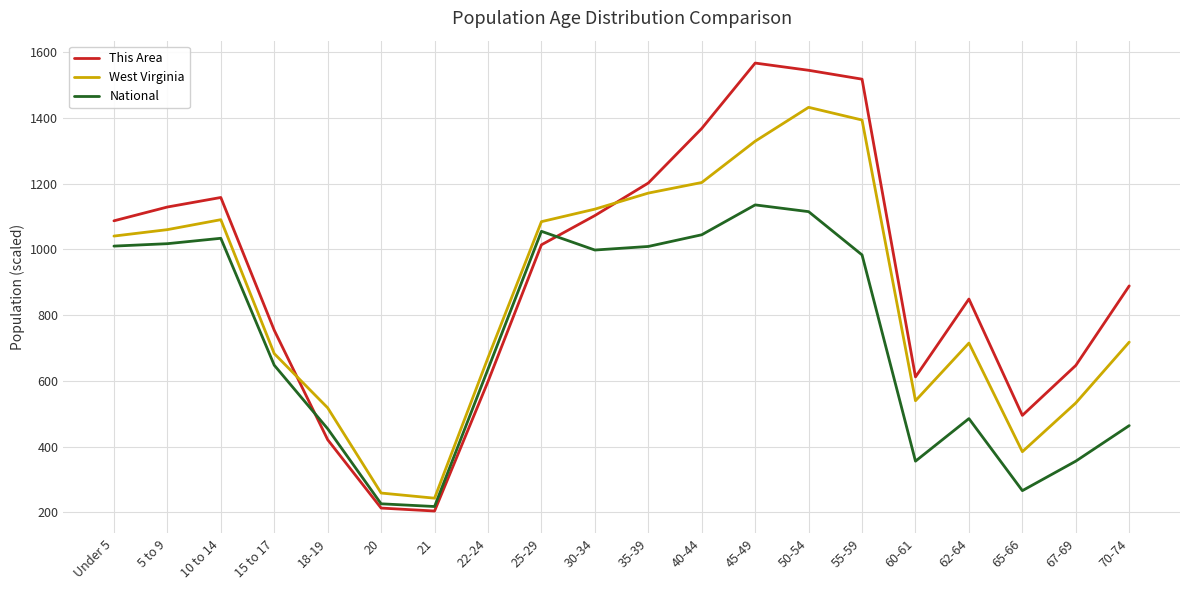

How many lines are shown in the chart?

3